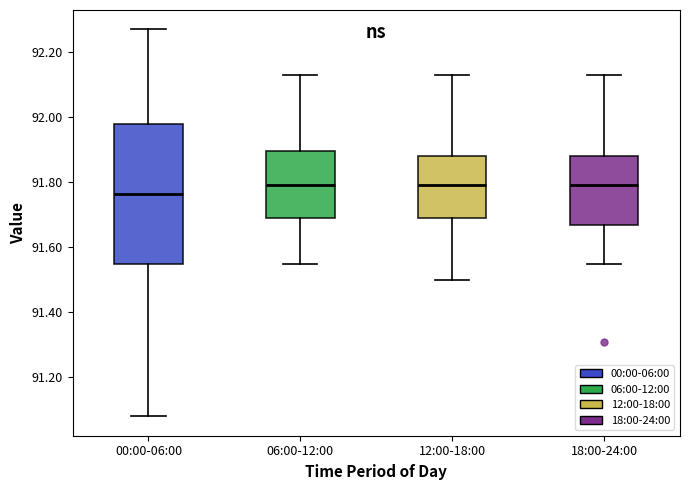

Which box is the tallest, from its lower edge to its upper edge?

00:00-06:00